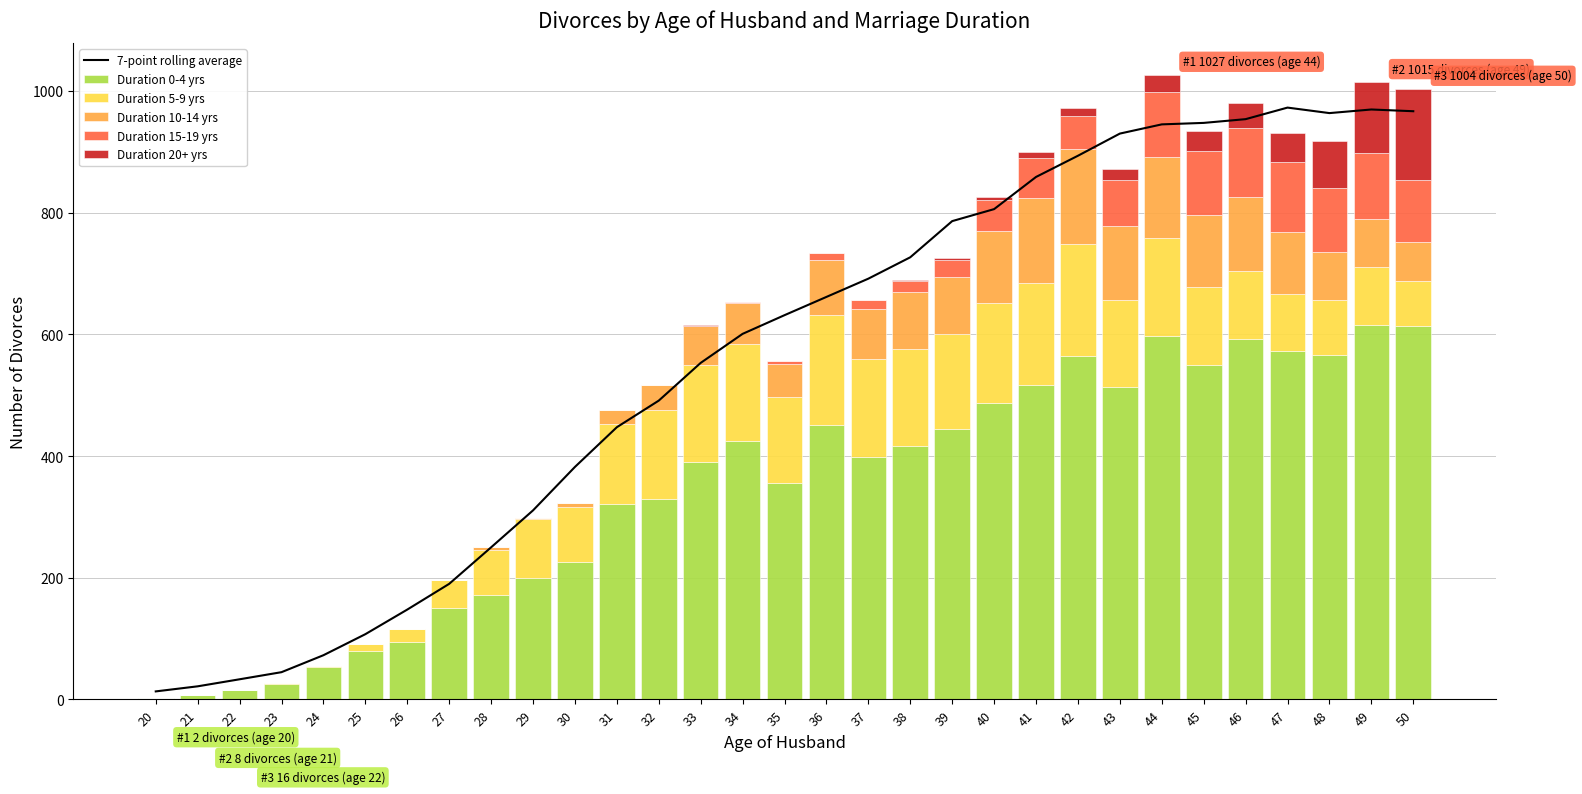

How many groups of bars are there?

31